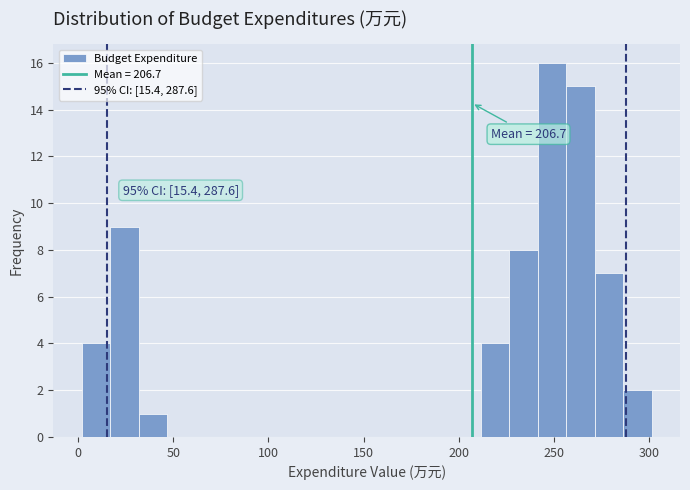

Around what value on the x-axis is the tallest bar? Give the approximate position of its centre, as read against the axis.

250